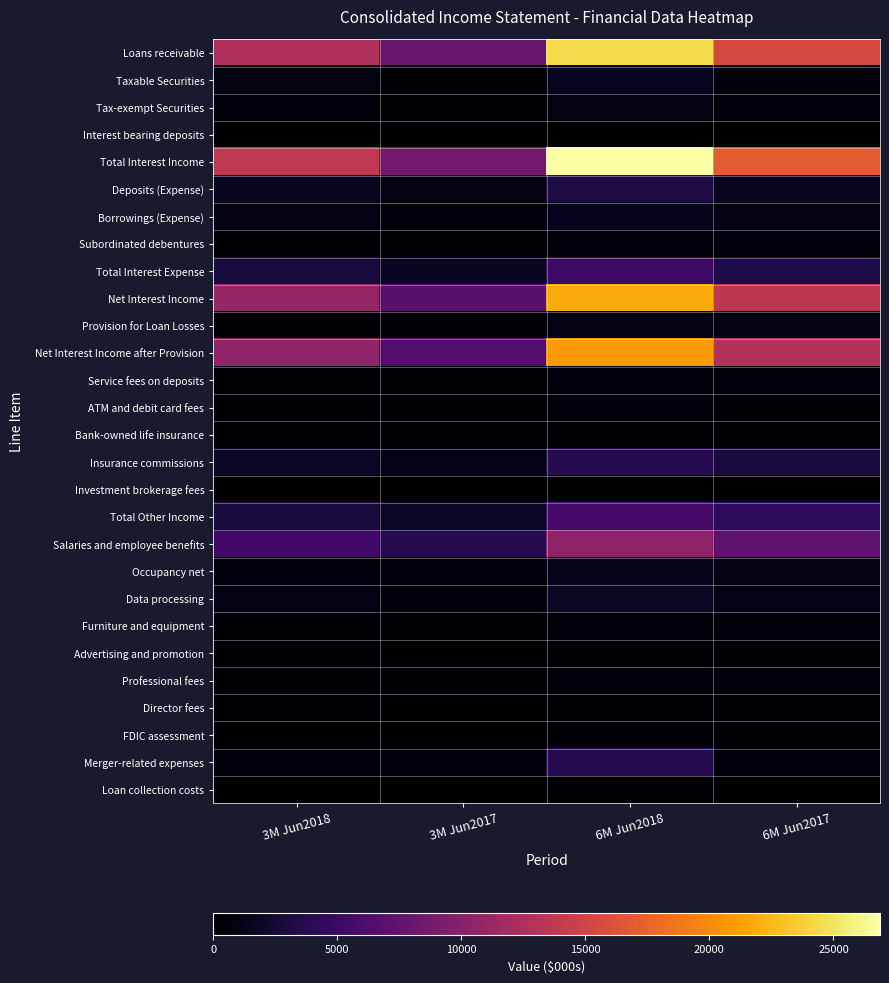

Reading left to right, list all the values displayed in this chart.

Loans receivable: 3M Jun2018=12562	3M Jun2017=7876	6M Jun2018=24462	6M Jun2017=15474
Taxable Securities: 3M Jun2018=804	3M Jun2017=344	6M Jun2018=1540	6M Jun2017=685
Tax-exempt Securities: 3M Jun2018=449	3M Jun2017=316	6M Jun2018=830	6M Jun2017=629
Interest bearing deposits: 3M Jun2018=16	3M Jun2017=6	6M Jun2018=46	6M Jun2017=22
Total Interest Income: 3M Jun2018=13831	3M Jun2017=8542	6M Jun2018=26878	6M Jun2017=16810
Deposits (Expense): 3M Jun2018=1659	3M Jun2017=852	6M Jun2018=3117	6M Jun2017=1569
Borrowings (Expense): 3M Jun2018=874	3M Jun2017=479	6M Jun2018=1380	6M Jun2017=960
Subordinated debentures: 3M Jun2018=313	3M Jun2017=316	6M Jun2018=628	6M Jun2017=637
Total Interest Expense: 3M Jun2018=2846	3M Jun2017=1647	6M Jun2018=5125	6M Jun2017=3166
Net Interest Income: 3M Jun2018=10985	3M Jun2017=6895	6M Jun2018=21753	6M Jun2017=13644
Provision for Loan Losses: 3M Jun2018=398	3M Jun2017=380	6M Jun2018=906	6M Jun2017=787
Net Interest Income after Provision: 3M Jun2018=10587	3M Jun2017=6515	6M Jun2018=20847	6M Jun2017=12857
Service fees on deposits: 3M Jun2018=311	3M Jun2017=285	6M Jun2018=639	6M Jun2017=538
ATM and debit card fees: 3M Jun2018=250	3M Jun2017=200	6M Jun2018=463	6M Jun2017=380
Bank-owned life insurance: 3M Jun2018=188	3M Jun2017=128	6M Jun2018=373	6M Jun2017=234
Insurance commissions: 3M Jun2018=1839	3M Jun2017=1143	6M Jun2018=3734	6M Jun2017=2890
Investment brokerage fees: 3M Jun2018=41	3M Jun2017=0	6M Jun2018=63	6M Jun2017=3
Total Other Income: 3M Jun2018=2881	3M Jun2017=1818	6M Jun2018=5738	6M Jun2017=4295
Salaries and employee benefits: 3M Jun2018=5411	3M Jun2017=3677	6M Jun2018=10469	6M Jun2017=7235
Occupancy net: 3M Jun2018=727	3M Jun2017=456	6M Jun2018=1329	6M Jun2017=956
Data processing: 3M Jun2018=939	3M Jun2017=521	6M Jun2018=1730	6M Jun2017=1078
Furniture and equipment: 3M Jun2018=326	3M Jun2017=234	6M Jun2018=607	6M Jun2017=474
Advertising and promotion: 3M Jun2018=285	3M Jun2017=89	6M Jun2018=341	6M Jun2017=195
Professional fees: 3M Jun2018=290	3M Jun2017=198	6M Jun2018=619	6M Jun2017=475
Director fees: 3M Jun2018=142	3M Jun2017=89	6M Jun2018=289	6M Jun2017=196
FDIC assessment: 3M Jun2018=100	3M Jun2017=93	6M Jun2018=210	6M Jun2017=144
Merger-related expenses: 3M Jun2018=446	3M Jun2017=481	6M Jun2018=3739	6M Jun2017=481
Loan collection costs: 3M Jun2018=89	3M Jun2017=28	6M Jun2018=150	6M Jun2017=52